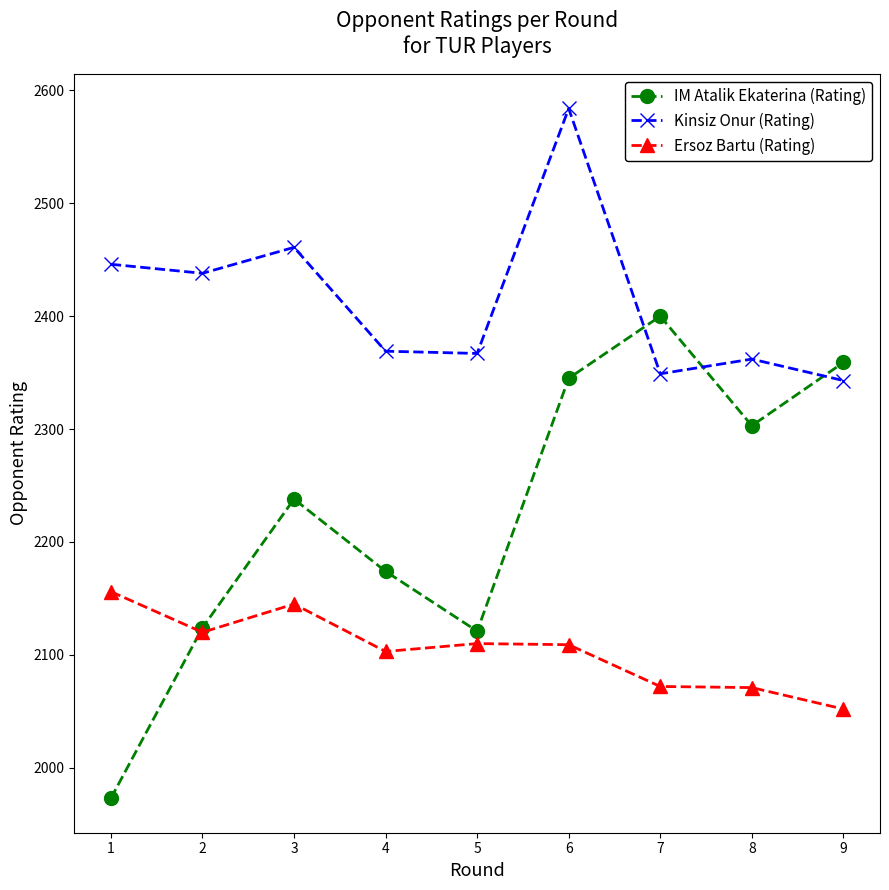

True or false: IM Atalik Ekaterina (Rating) has a value of 2359 at 9.

True